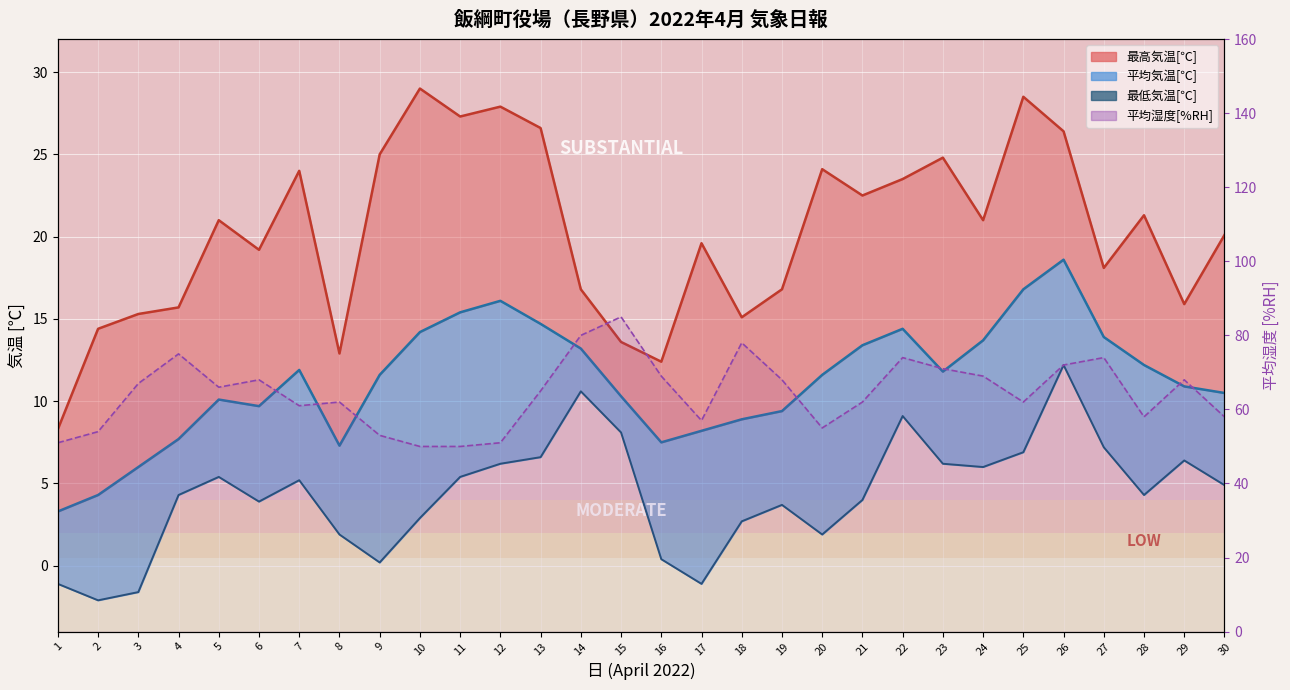

How many categories are shown in the chart?

30